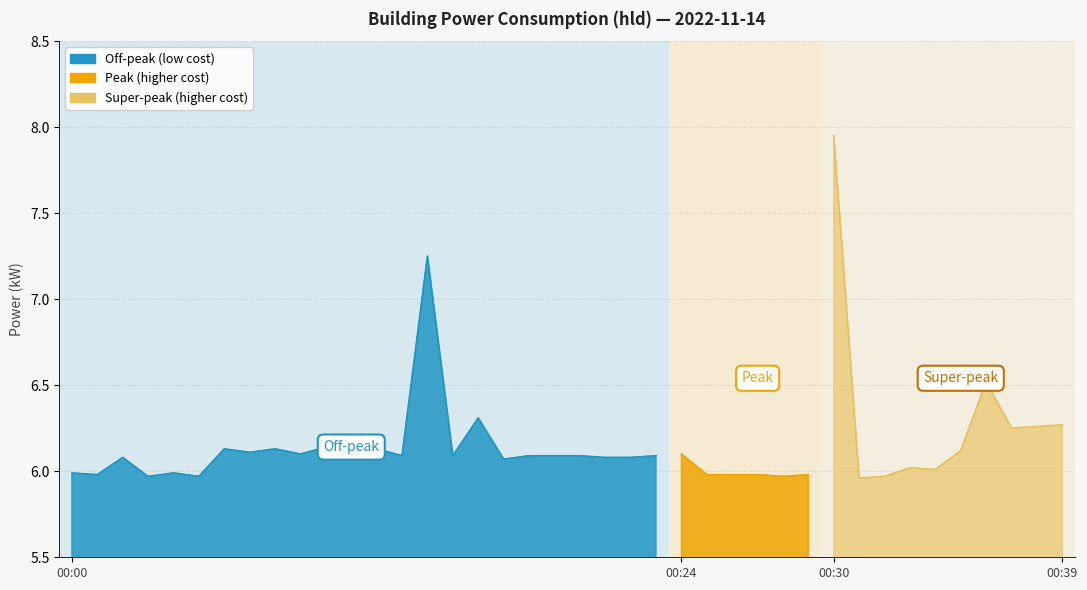

What is the ratio of the value at 00:14 to the value at 00:18?

1.2